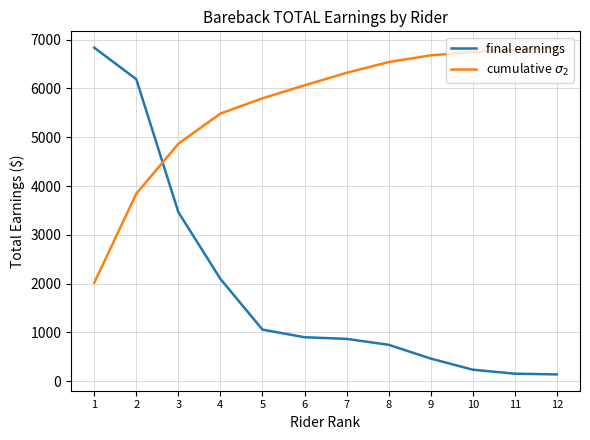

Where does the final earnings series first go above 902?

1